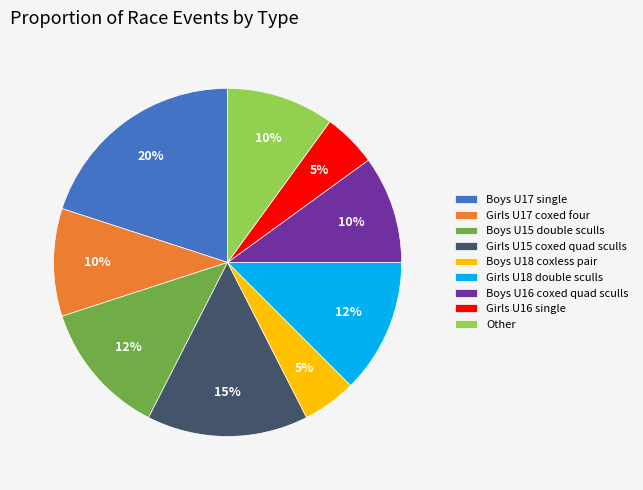

To the nearest percent, what is the combined percentage of Boys U17 single and Boys U16 coxed quad sculls?

30%